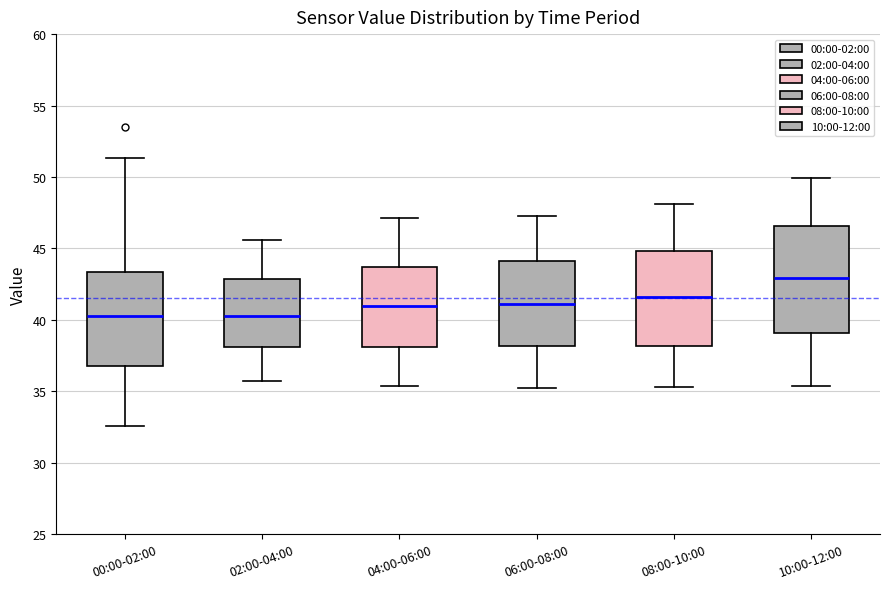

Which box has the highest median line?

10:00-12:00